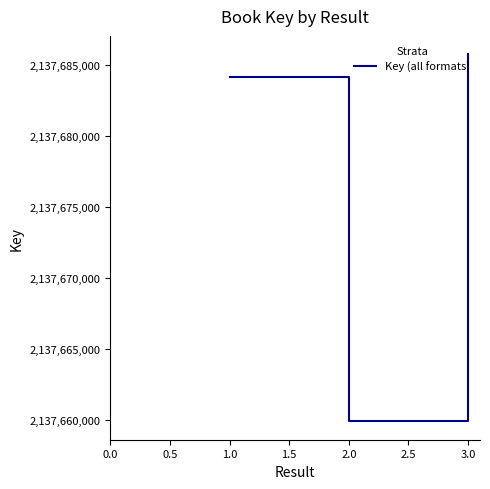

Which has a higher value, 3.0 or 1.0?

3.0